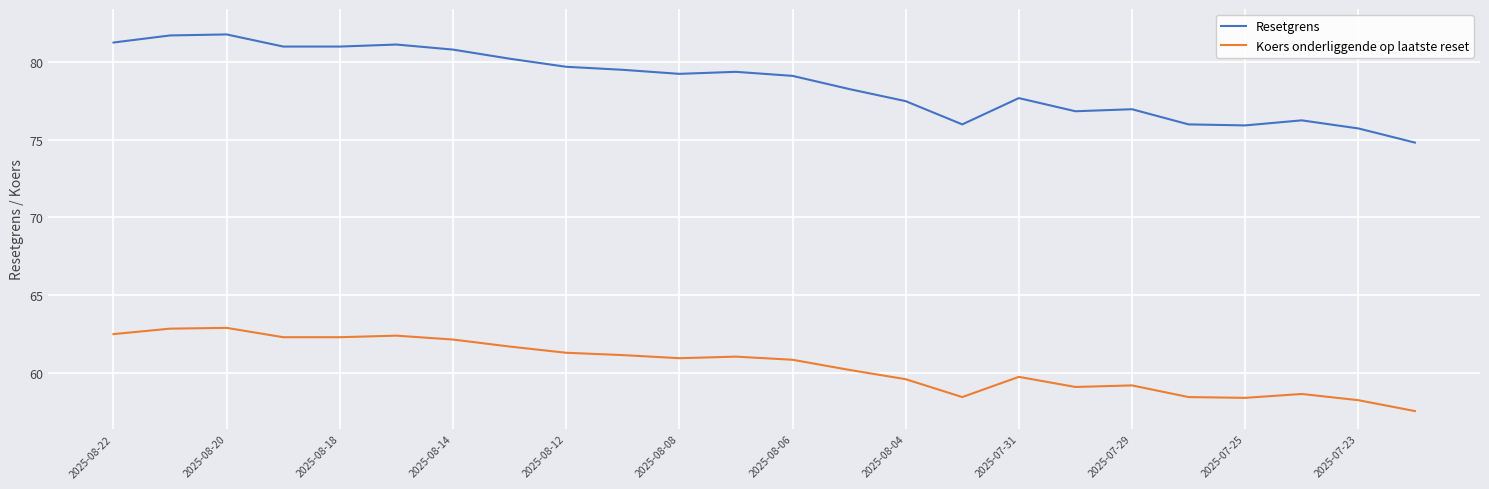

What is the maximum value for Koers onderliggende op laatste reset?

62.9